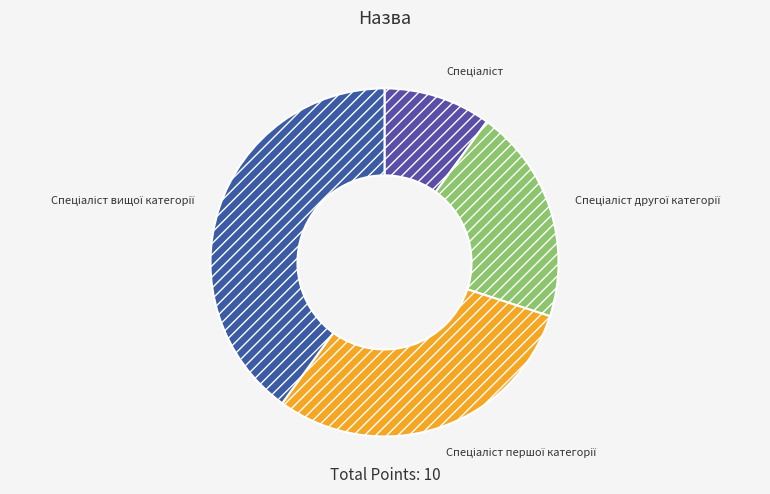

Is there any slice that represents more than half of the pie?

No